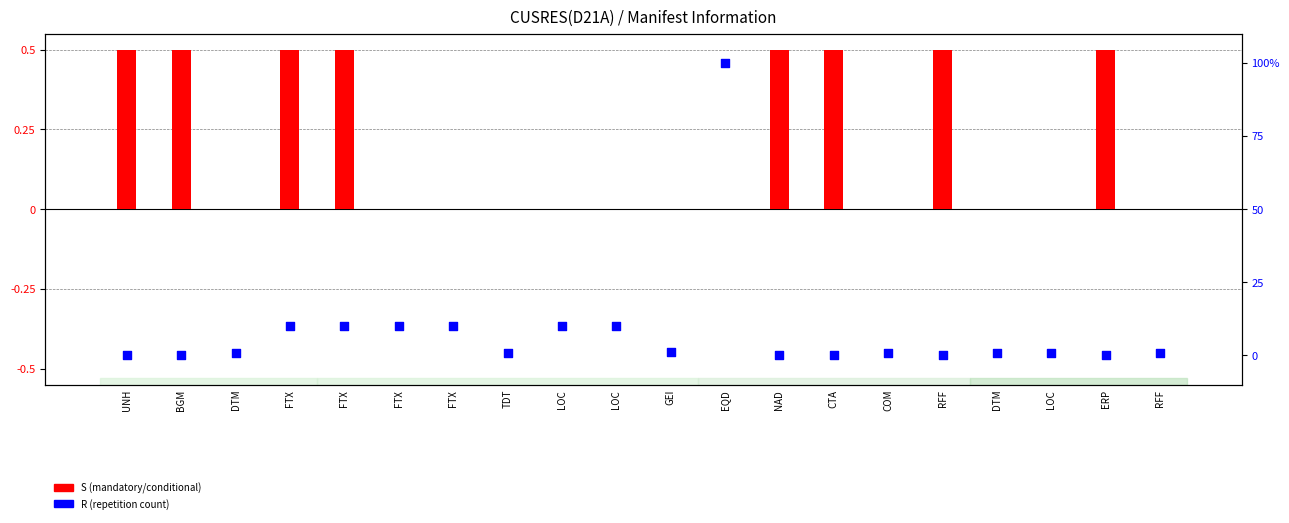

Which series has the largest total across all categories?

R (UN/EDIFACT)